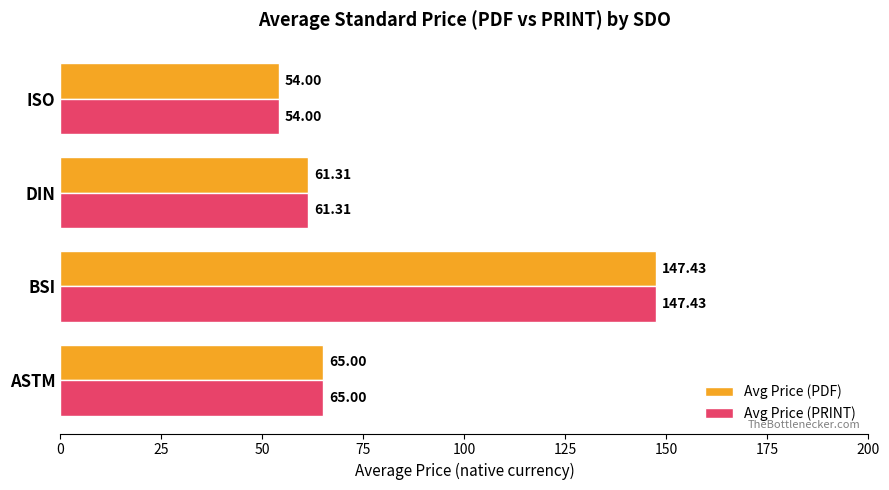

Where is Avg Price (PRINT) nearest to the value 100?

ASTM